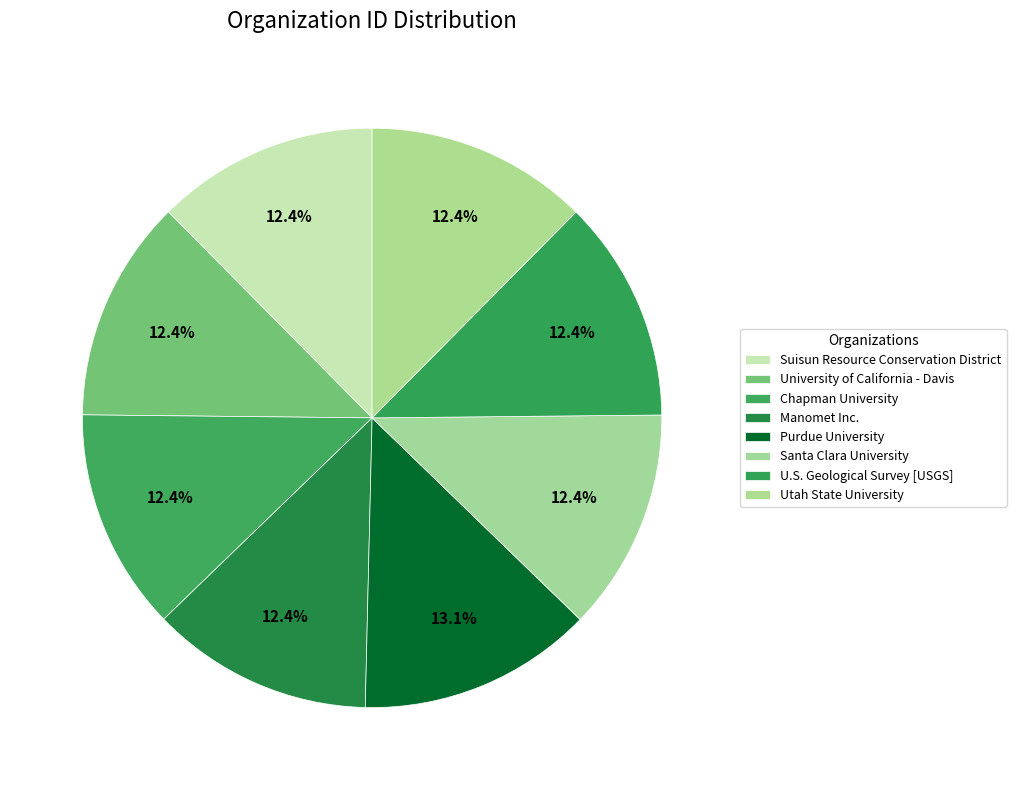

To the nearest percent, what is the average slice percentage?

12%